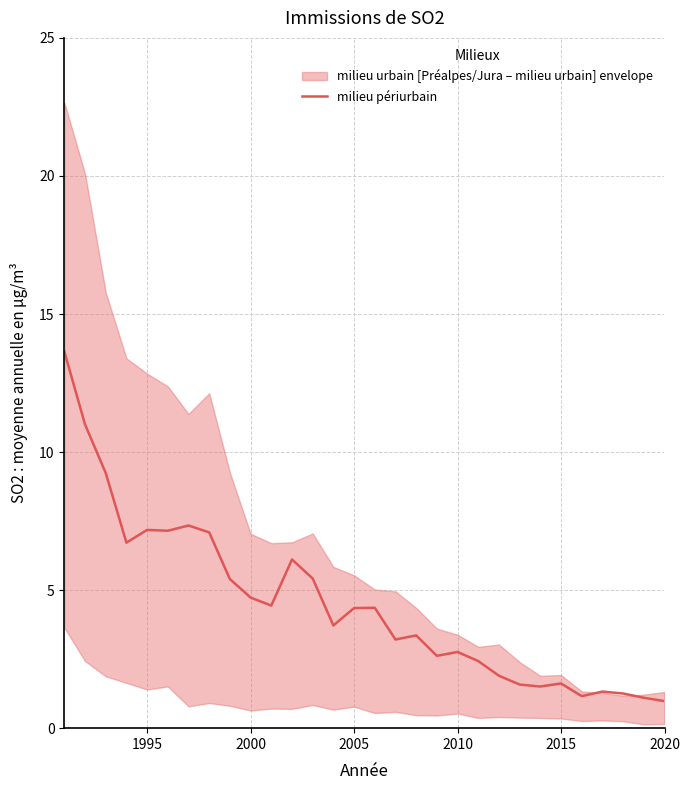

Reading right to left, transcribe all the data shown in this chart.

1.0	1.1	1.3	1.3	1.2	1.6	1.5	1.6	1.9	2.4	2.8	2.6	3.4	3.2	4.4	4.3	3.7	5.4	6.1	4.4	4.7	5.4	7.1	7.3	7.2	7.2	6.7	9.2	11.0	13.6